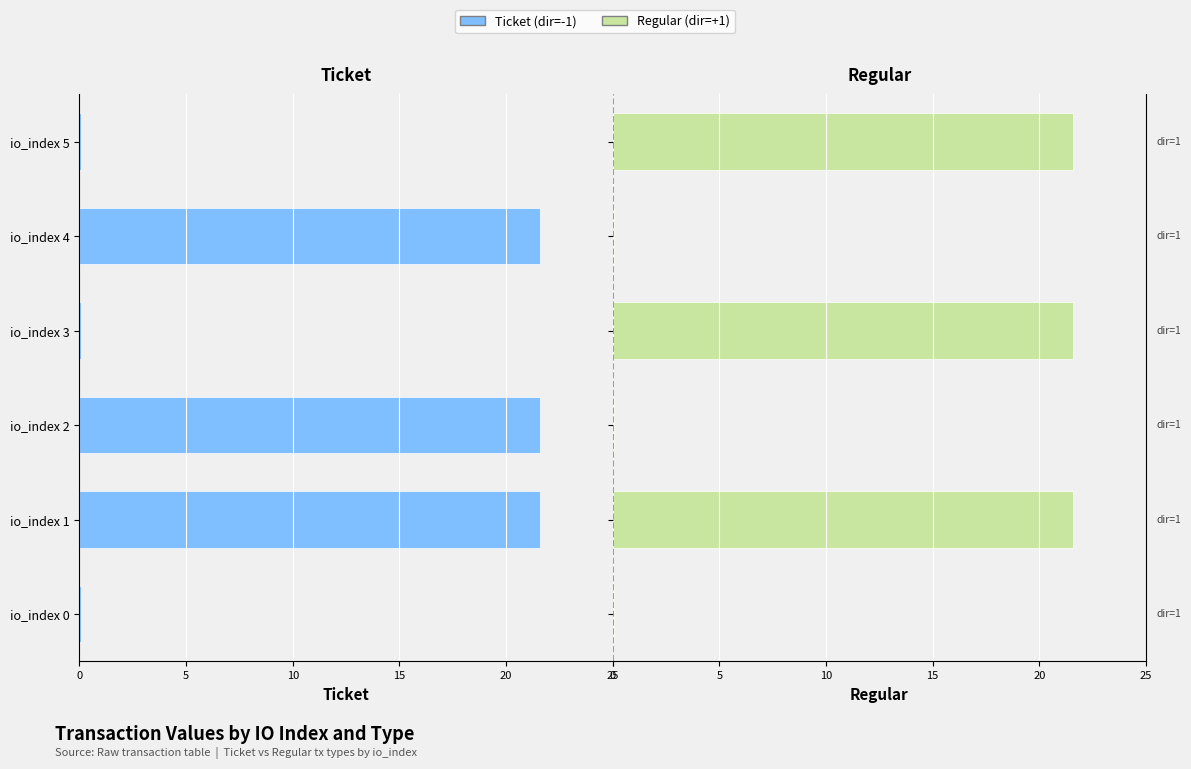

The Regular series shows 0.1 at 25. True or false?

False